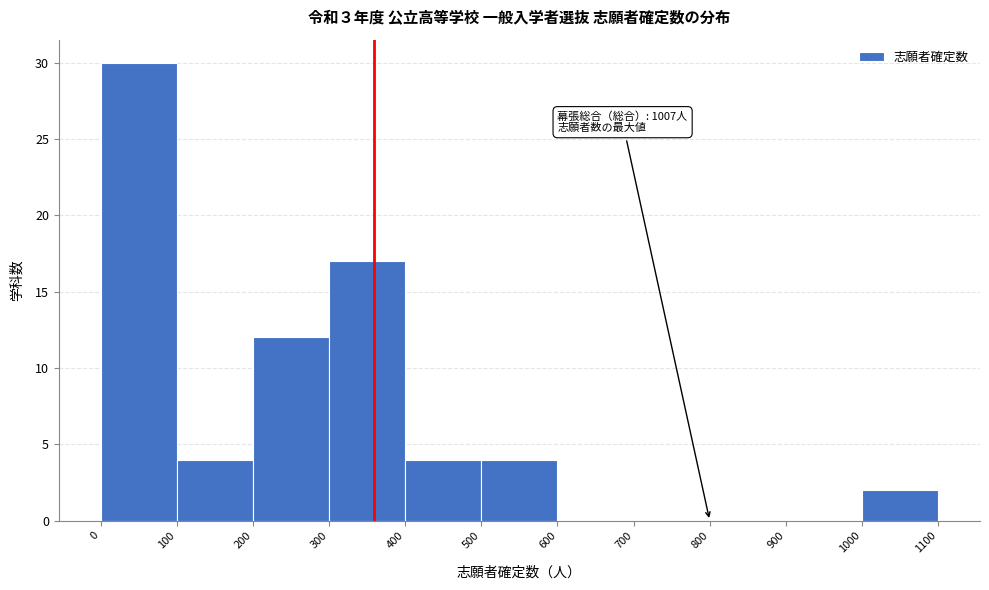

Over which range of the x-axis is the bar tallest?

0 to 100